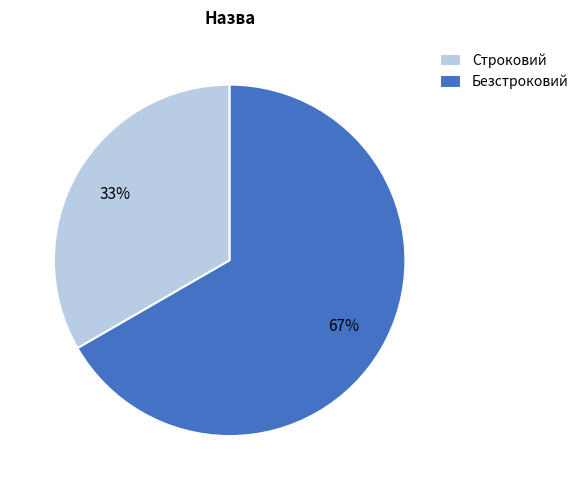

To the nearest percent, what is the combined percentage of Безстроковий and Строковий?

100%